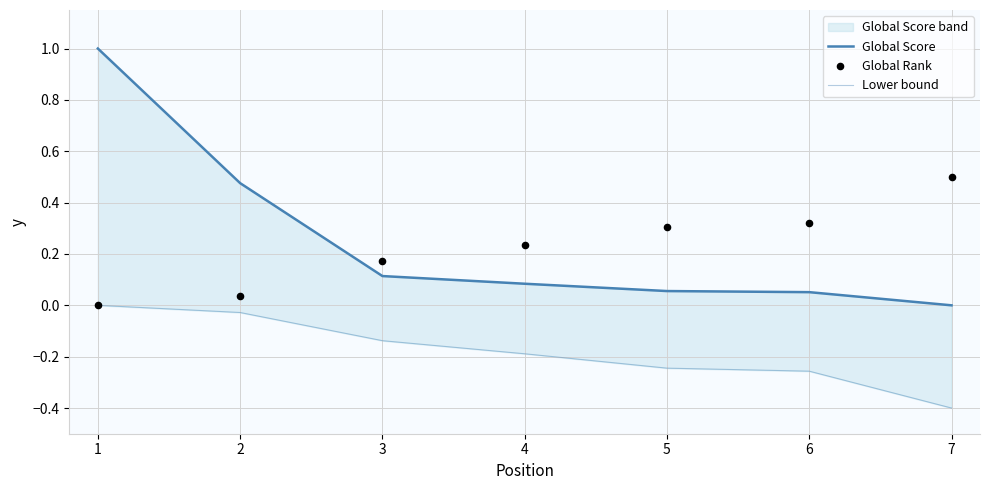

Which series reaches the minimum Y coordinate?

Lower bound